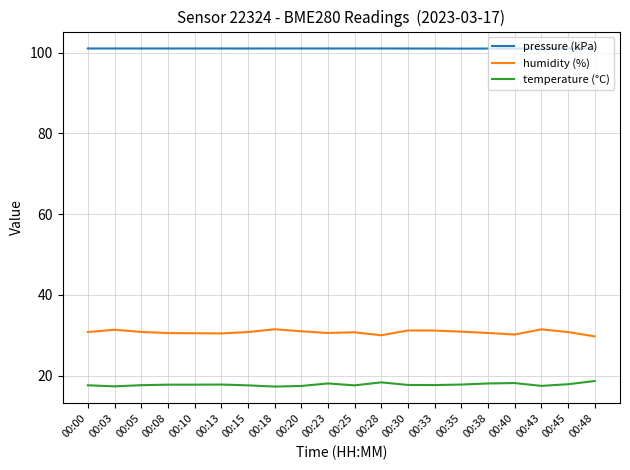

What is the spread (max minus min) of values at 00:20?

83.6